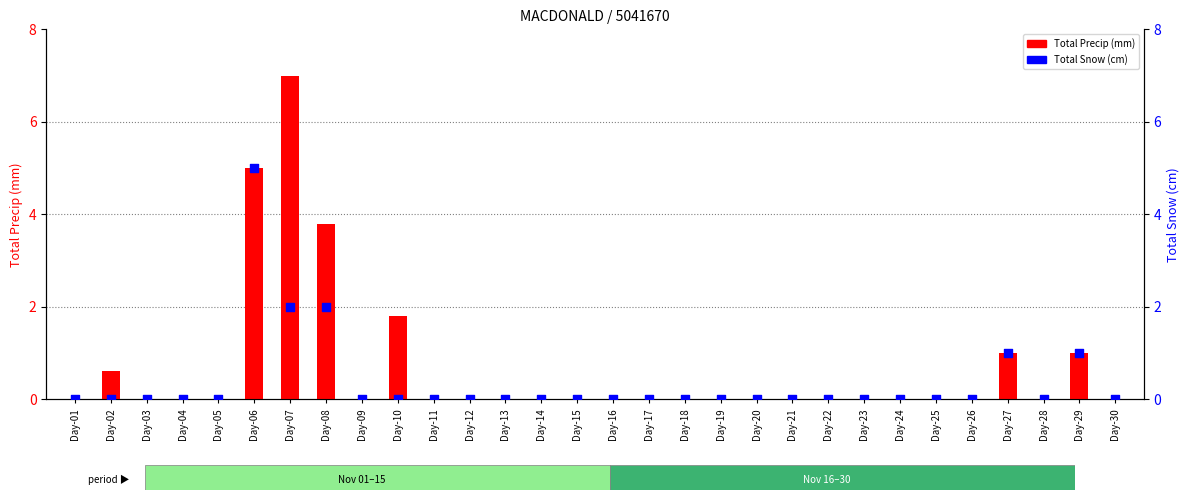

At how many categories does at least one series exceed 1?

4